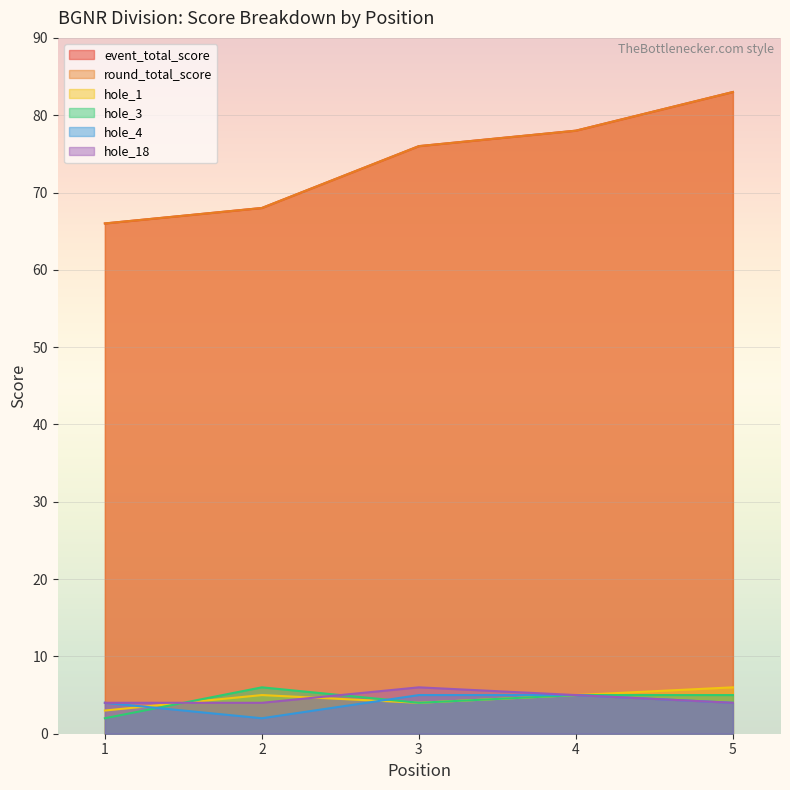

Which has a higher value, 1 or 4?

4